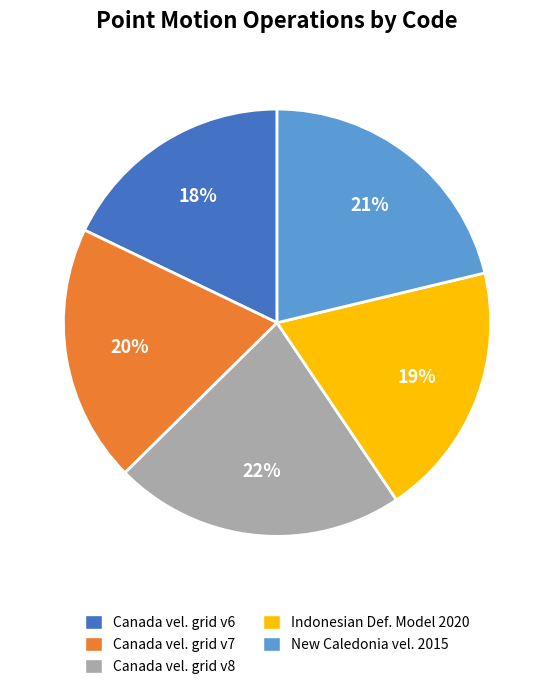

To the nearest percent, what is the difference between the largest and smallest slice percentages?

4%